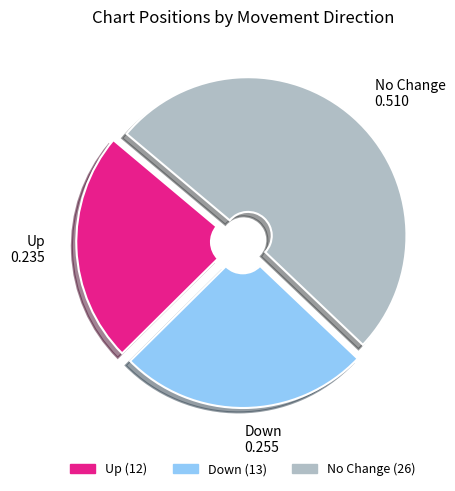

Is there any slice that represents more than half of the pie?

Yes